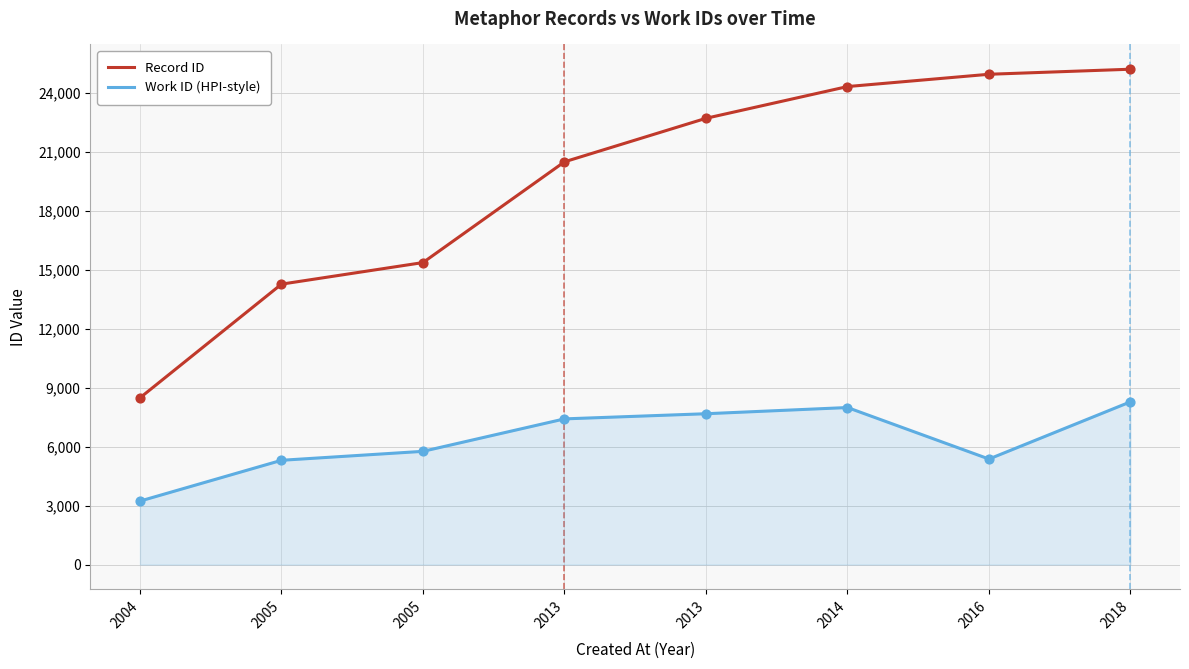

At how many categories does at least one series exceed 22440?

4